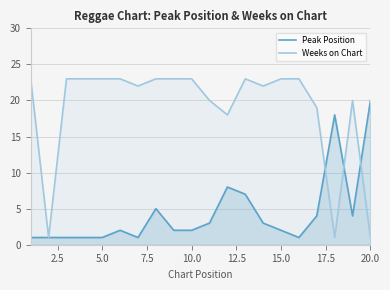

Count the number of data series in this chart.

2